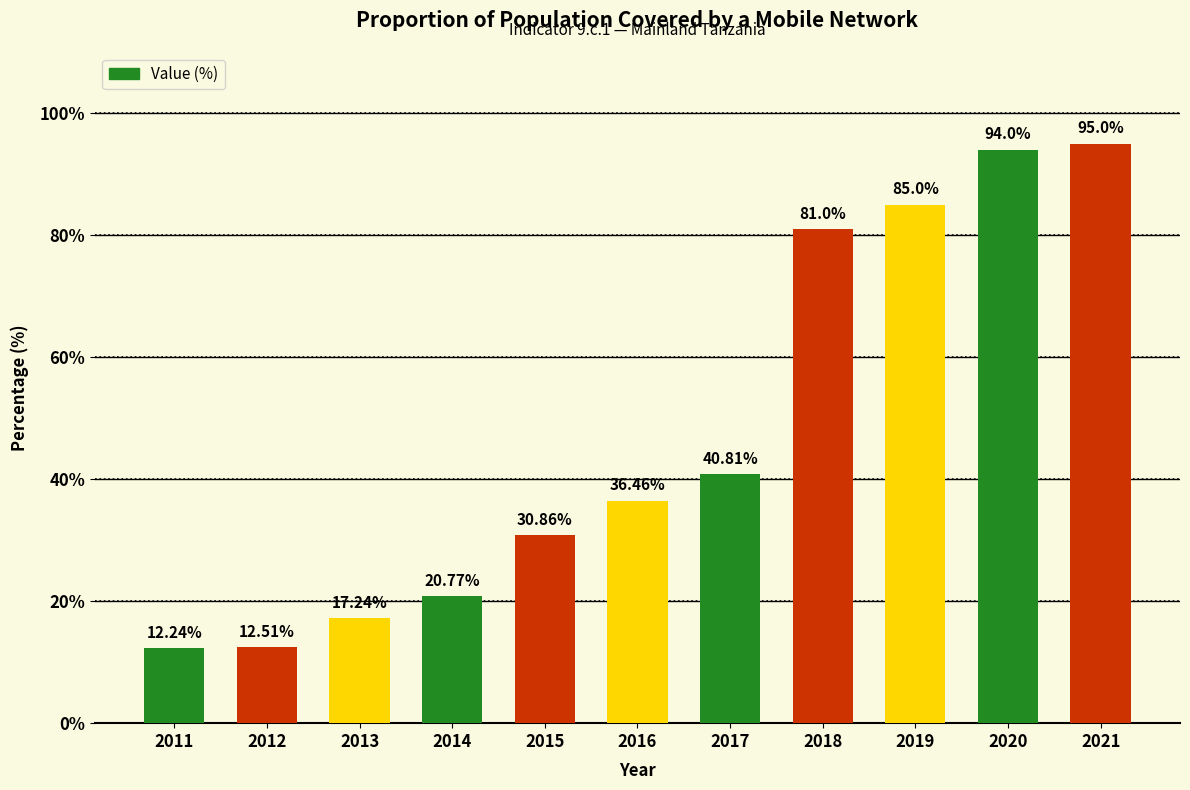

Approximately how many times larger is the value at 2012 compared to 2013?

0.7